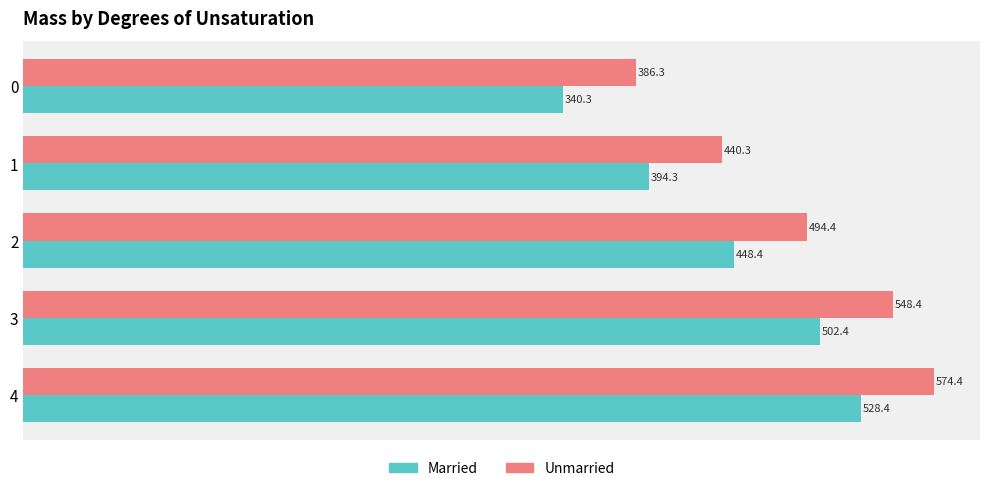

Which series has the largest total across all categories?

Unmarried